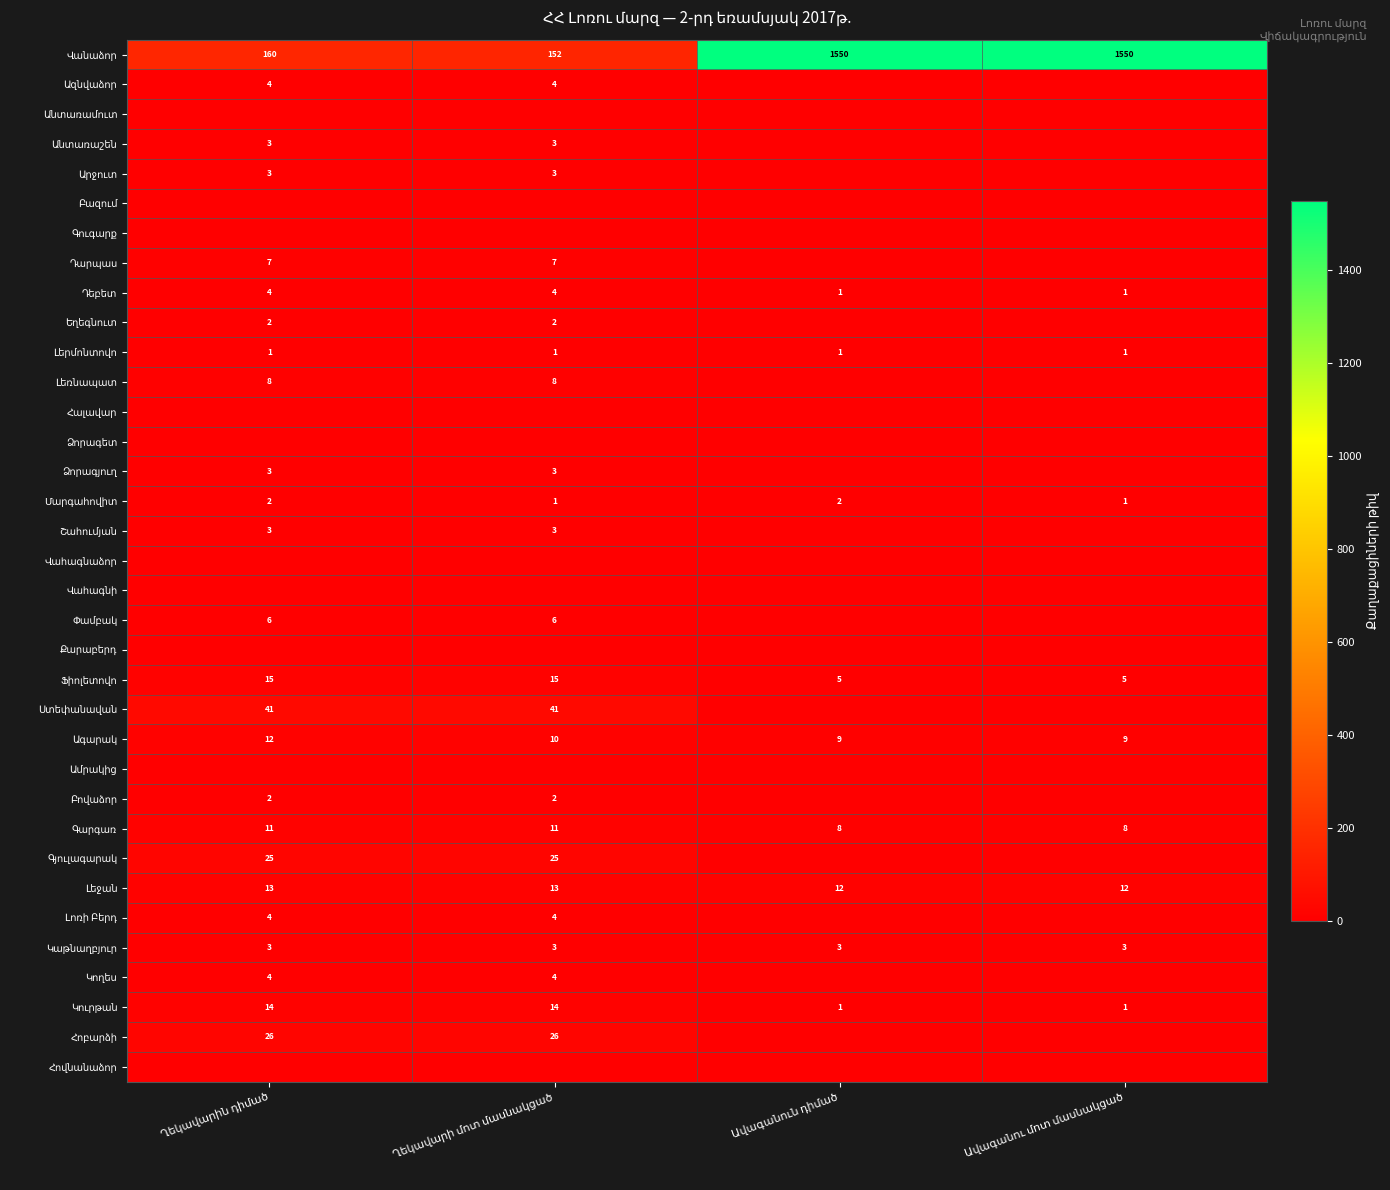

Is it true that Լեջան equals 13 at Ղեկավարի մոտ մասնակցած?

True